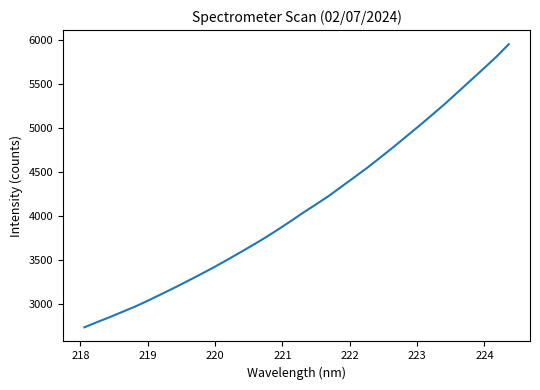

What is the difference between the maximum and minimum values?

3215.0